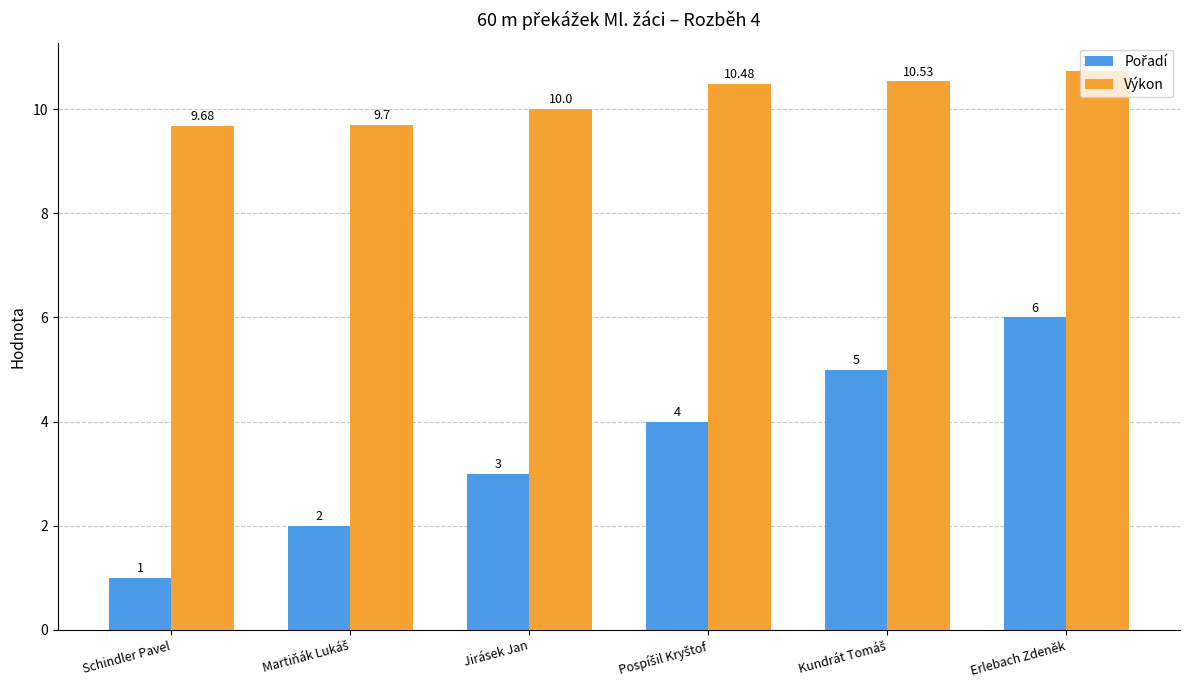

What is the difference between the highest and lowest values at Jirásek Jan?

7.0